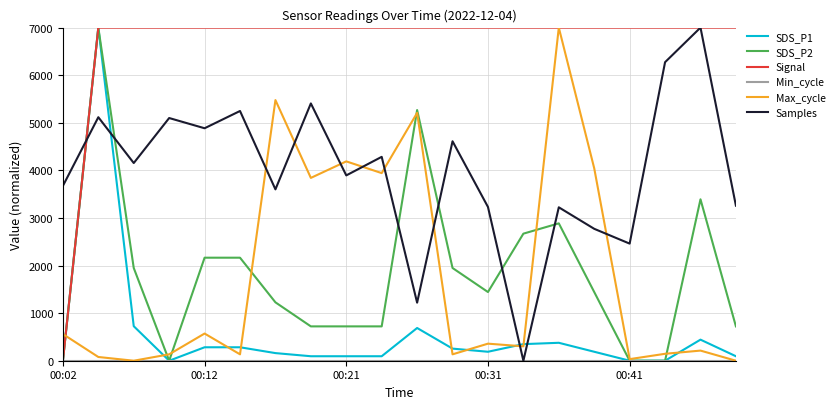

Which series ends up on top after the final intersection of Max_cycle and Samples?

Samples